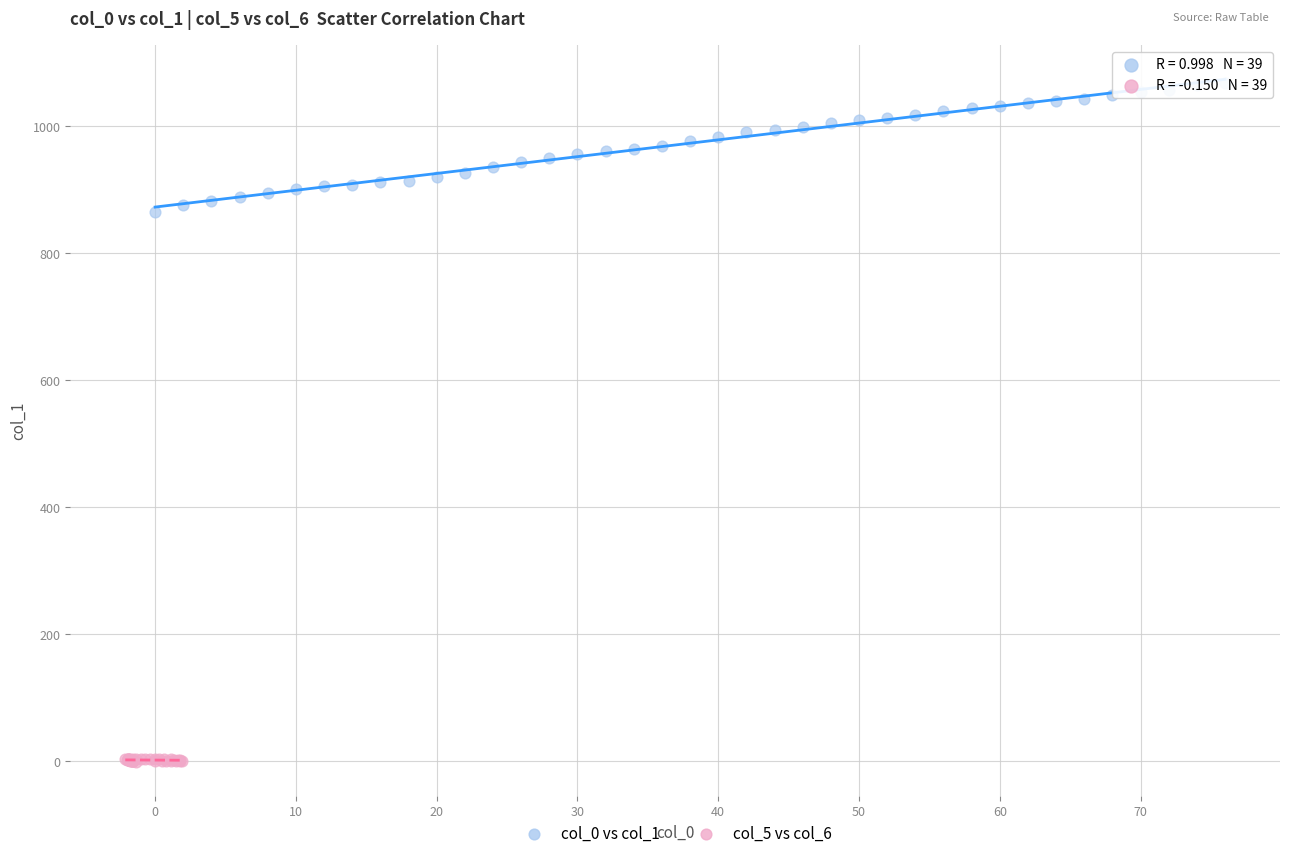

Which series contains the lowest Y value?

col_5 vs col_6